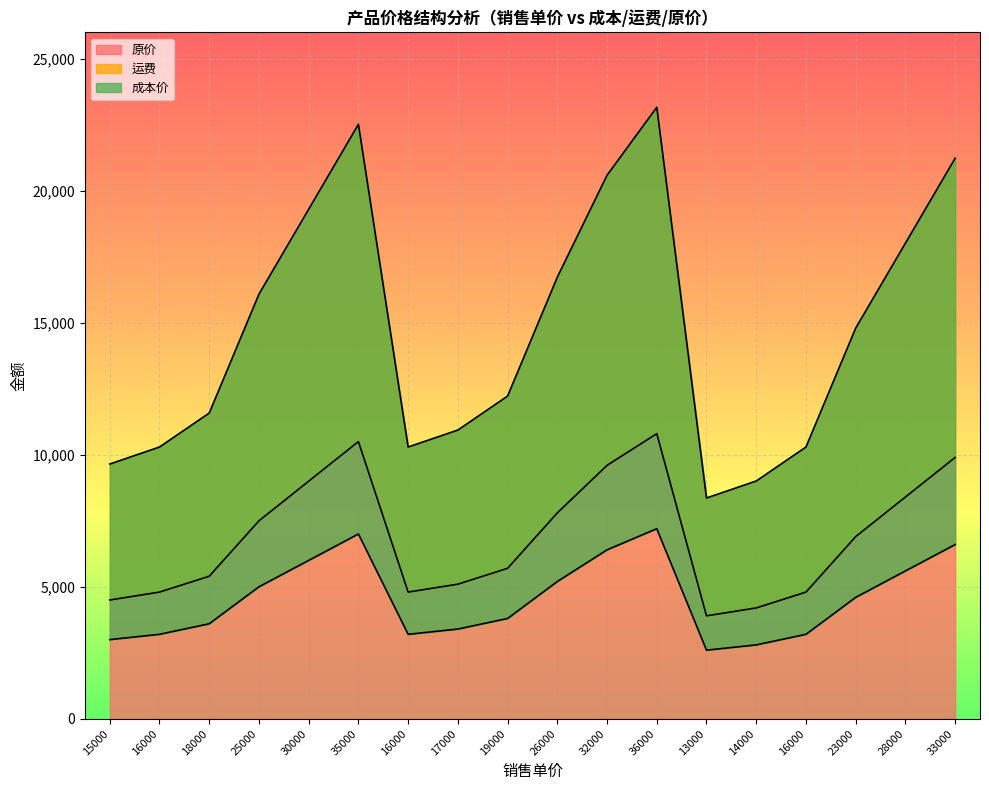

What is the smallest value displayed?

2600